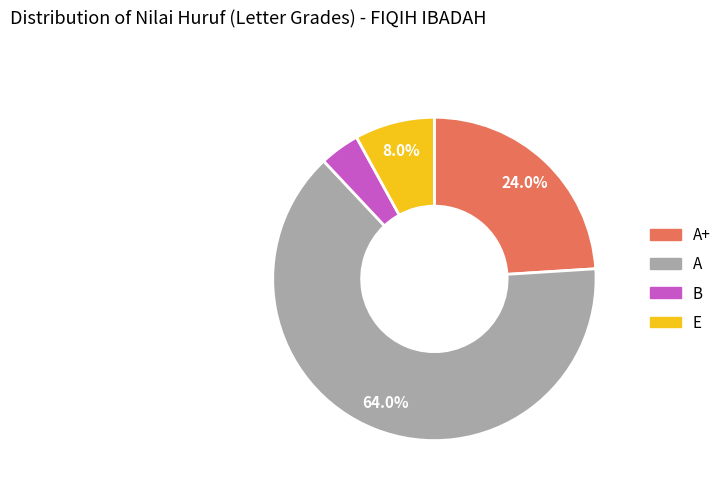

Is the sum of A+ and B greater than half?

No